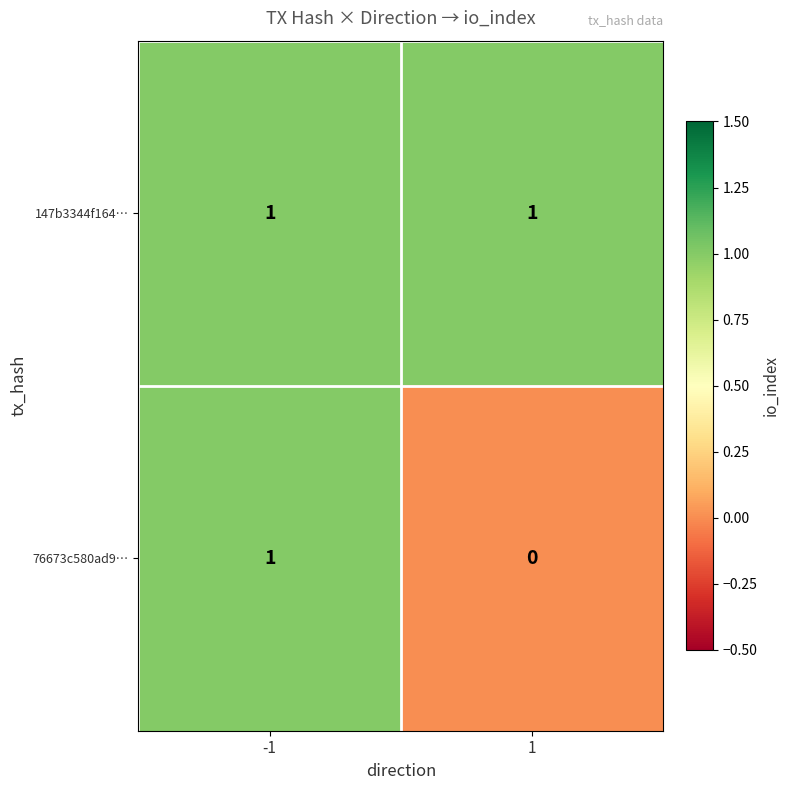

Which series has the widest spread of values?

76673c580ad9…